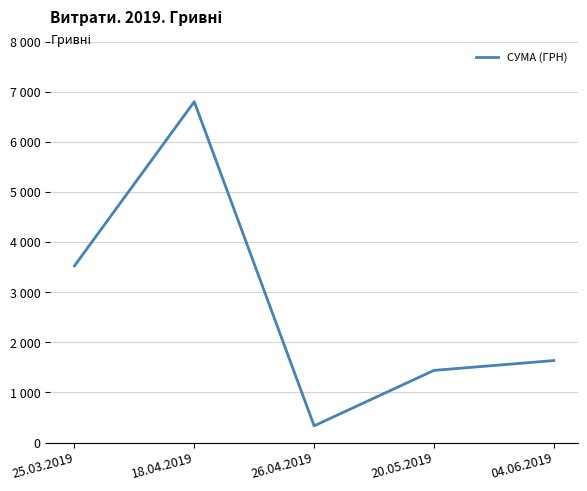

What is the label of the 1st point from the right?

04.06.2019